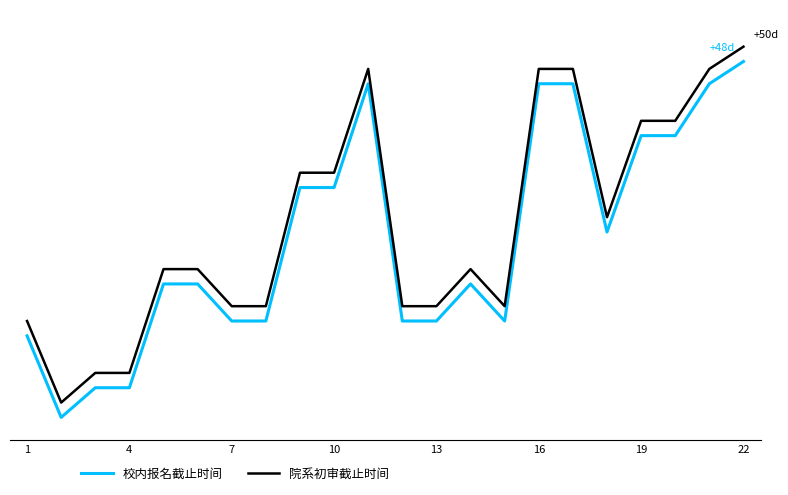

What are all the series names shown in the legend?

校内报名截止时间, 院系初审截止时间